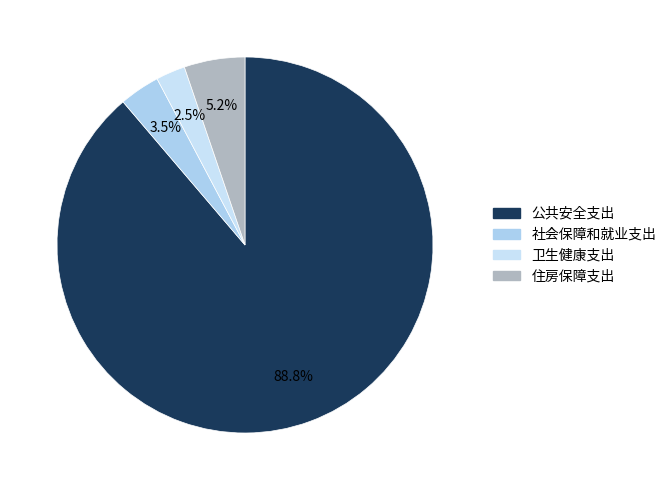

How much of the chart is everything except 社会保障和就业支出?

96.5%